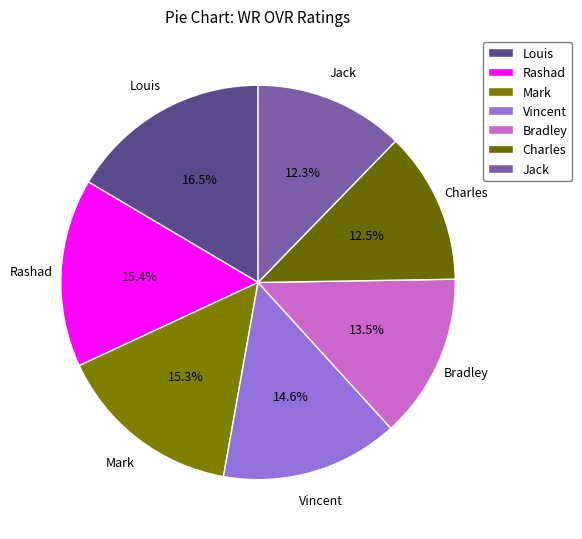

Is it true that Rashad is 15% of the pie?

True